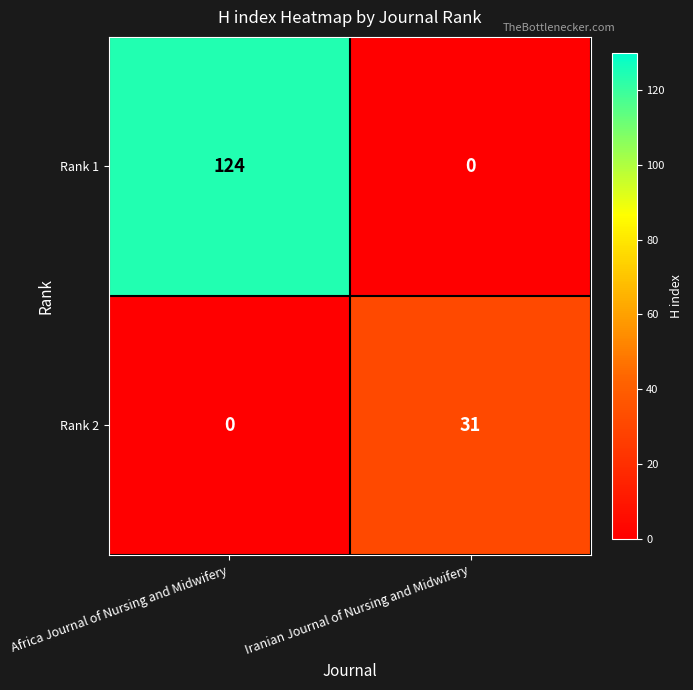

At which label does Rank 2 reach its minimum?

Africa Journal of Nursing and Midwifery